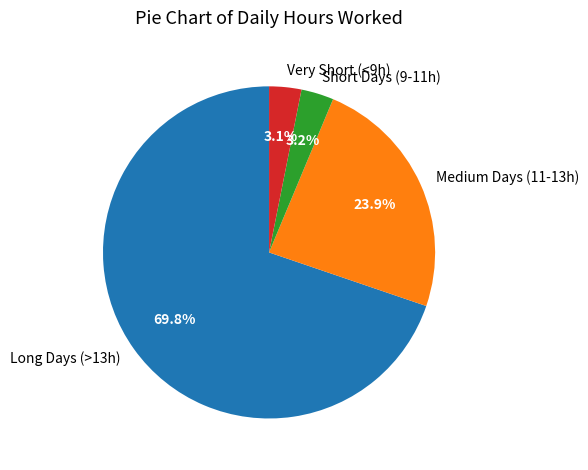

Which has a higher value, Long Days (>13h) or Very Short (<9h)?

Long Days (>13h)